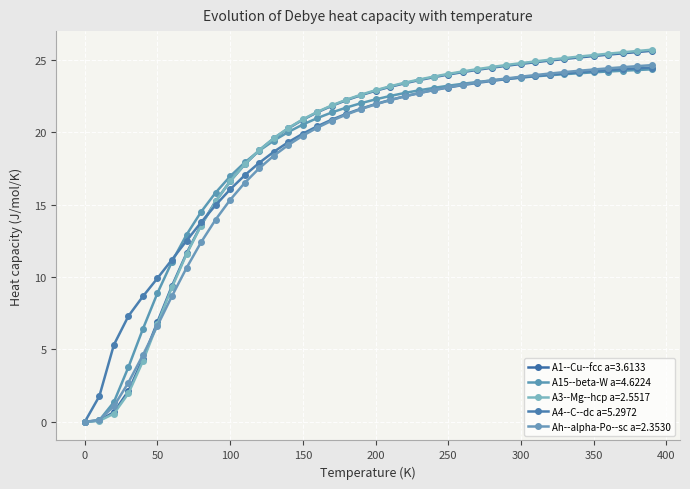

How many data points does each series have?

40